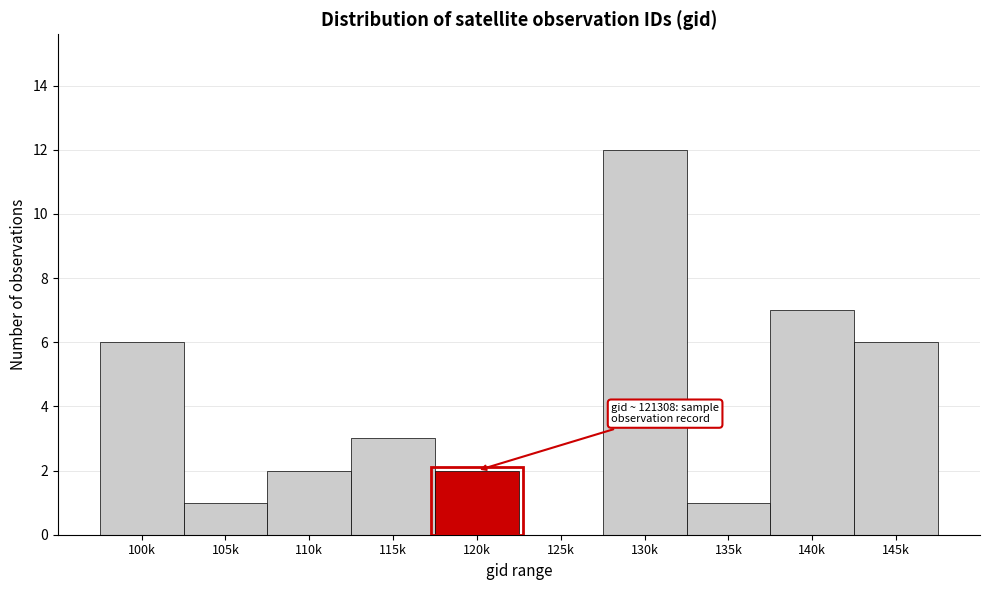

Reading right to left, transcribe all the data shown in this chart.

145k=6	140k=7	135k=1	130k=12	125k=0	120k=2	115k=3	110k=2	105k=1	100k=6